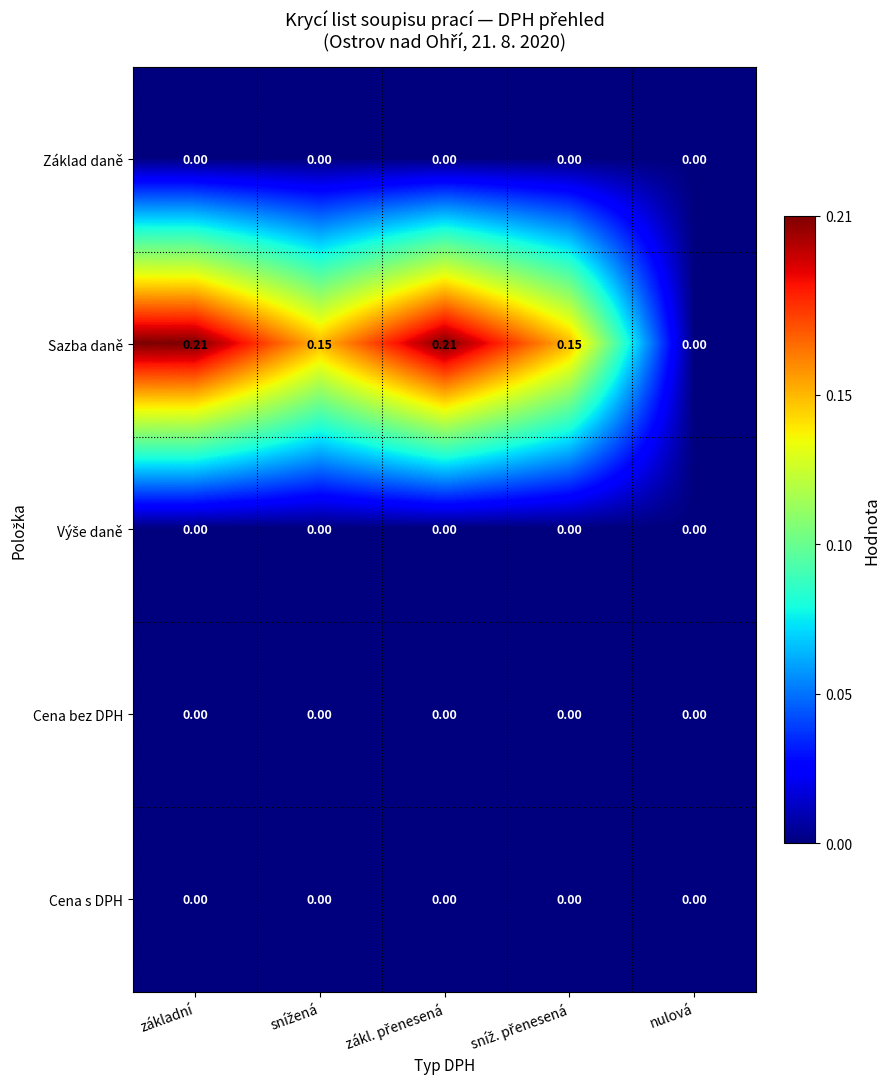

Which series has the widest spread of values?

Sazba daně